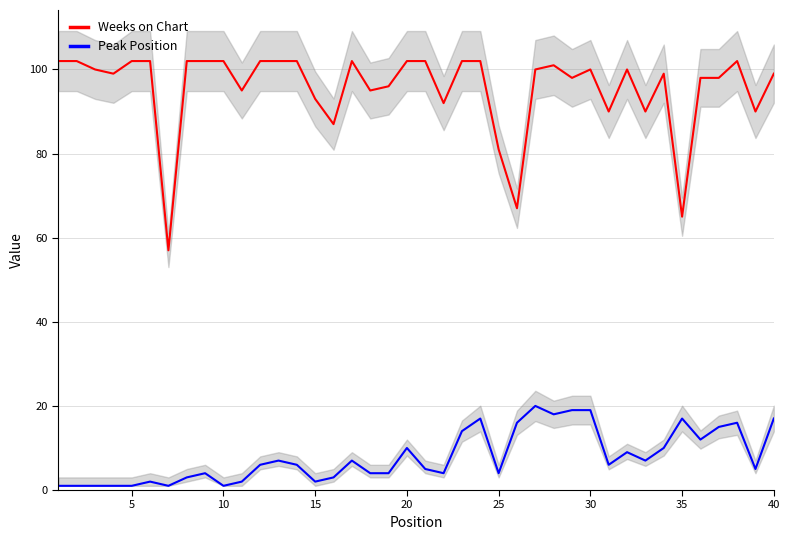

True or false: Peak Position and Weeks on Chart intersect in this chart.

False